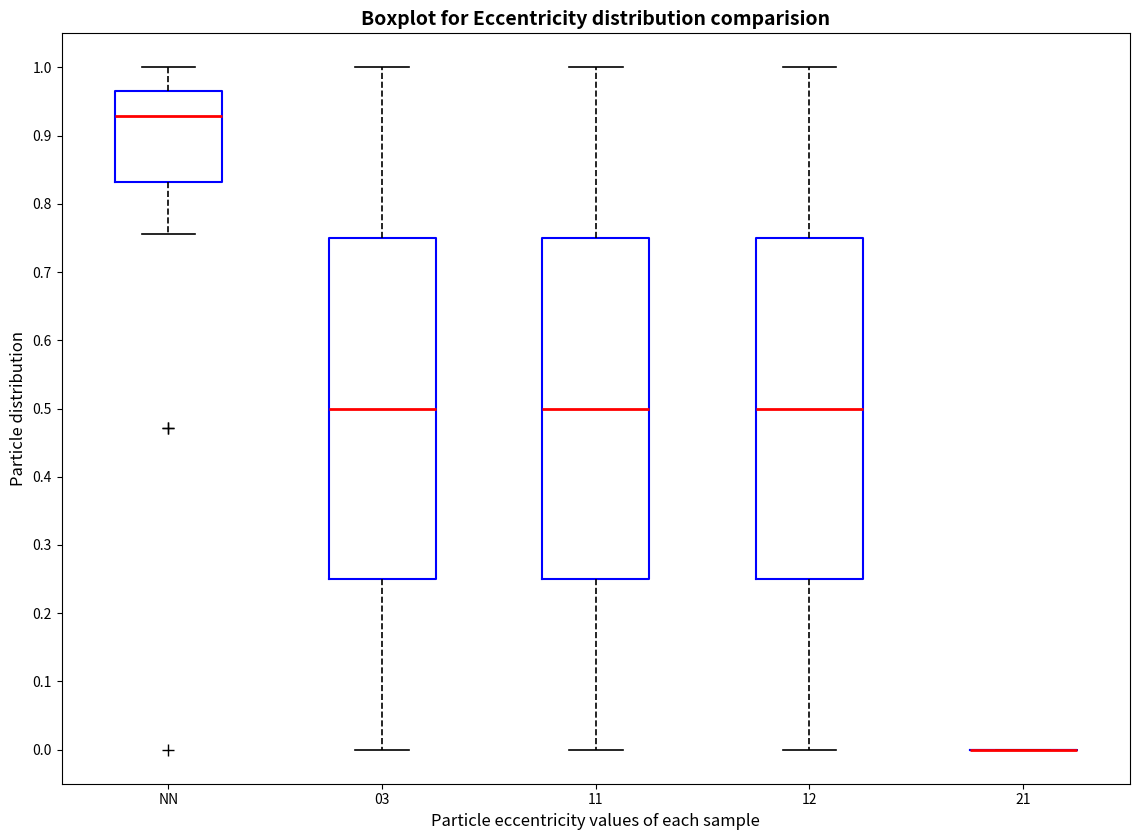

Reading left to right, transcribe this box plot: for each box, give where its median line is, the range the box spans, and where its two whiskers end, as read against the y-axis. The values are not printed on the chart, so give them approximately, as read against the axis.

NN: median 0.93, box 0.83 to 0.97, whiskers 0.76 to 1.00
03: median 0.50, box 0.25 to 0.75, whiskers 0.00 to 1.00
11: median 0.50, box 0.25 to 0.75, whiskers 0.00 to 1.00
12: median 0.50, box 0.25 to 0.75, whiskers 0.00 to 1.00
21: box collapsed to a line at 0.00, whiskers 0.00 to 0.00